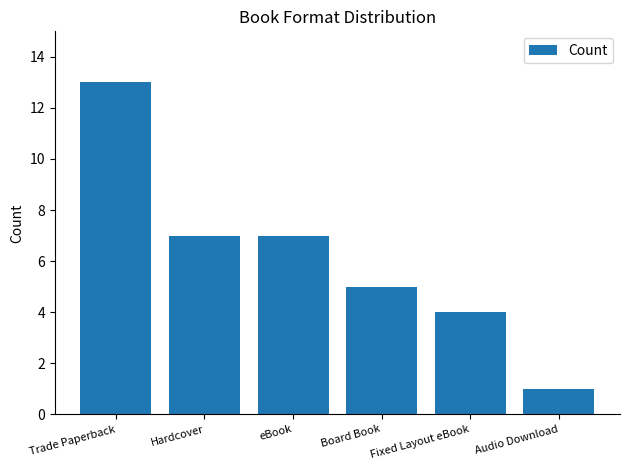

What is the greatest value displayed?

13